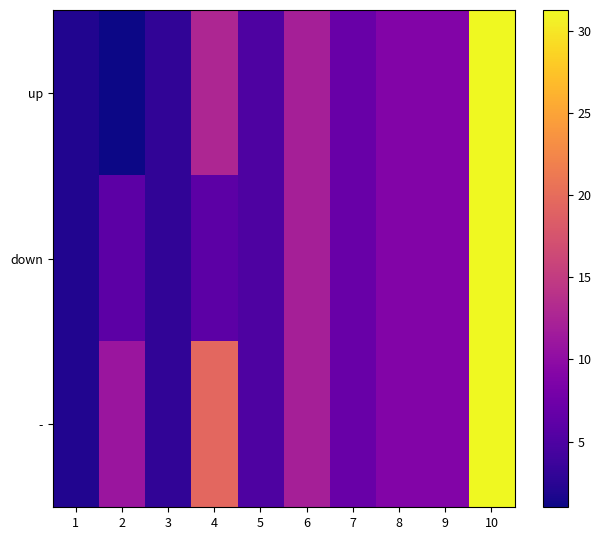

Which series has the largest range (max minus min)?

up